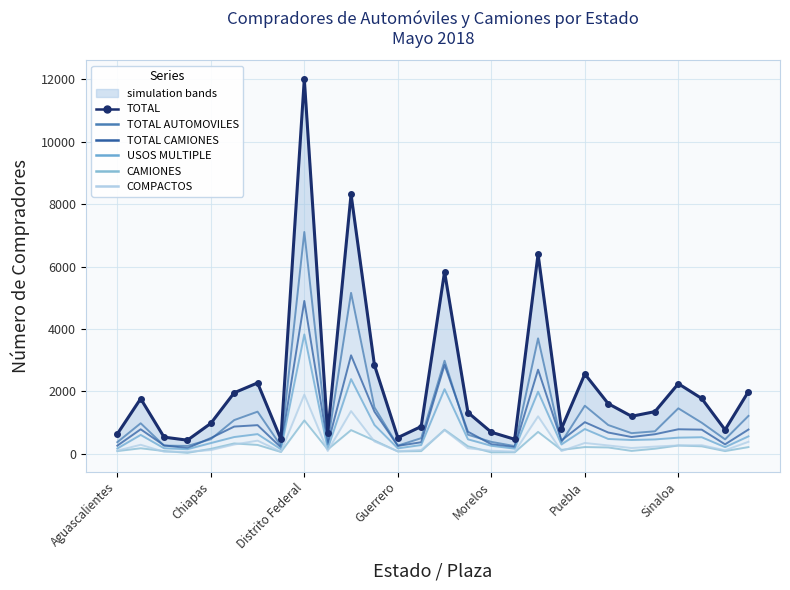

What is the difference between the second highest and second lowest values in the USOS MULTIPLE series?

2246